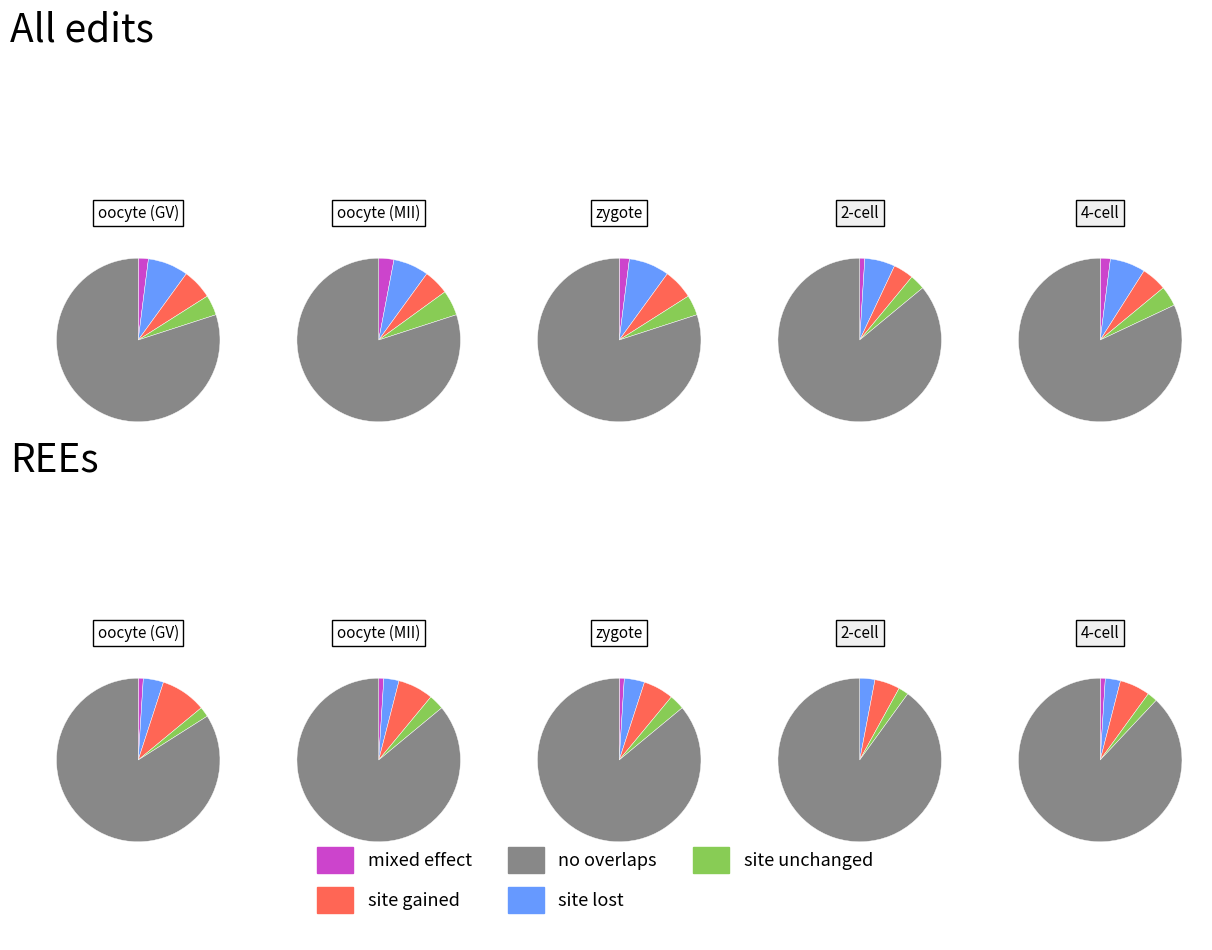

Count the number of slices in the pie.

5